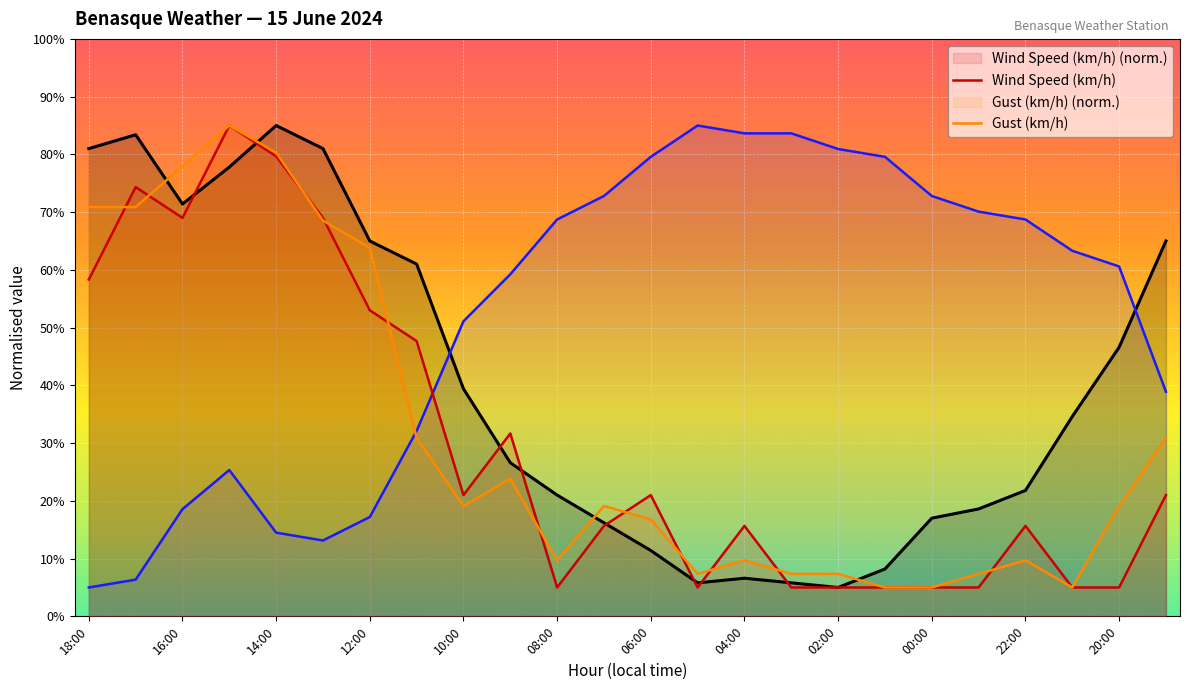

At 19, list the series in order from smallest to largest.

Wind Speed (km/h), Gust (km/h), Temperature (°C), Humidity (%)